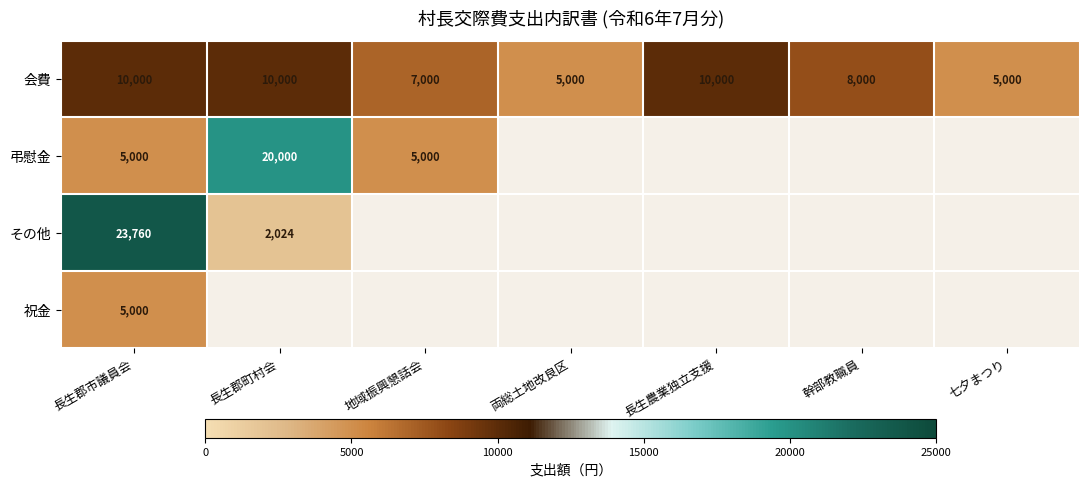

How many distinct data groups are displayed?

4